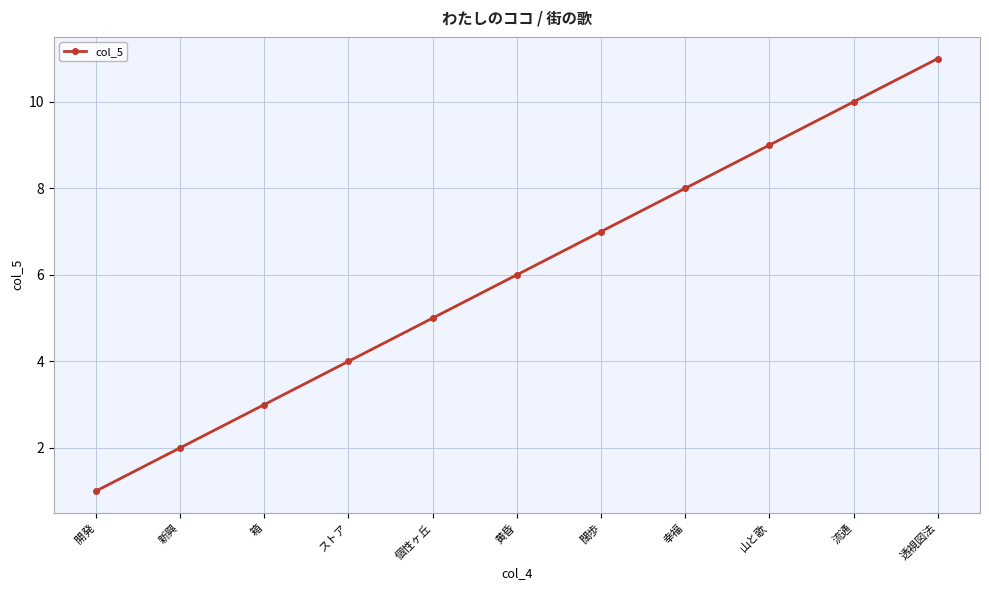

What is the change in value from 開発 to 黄昏?

+5